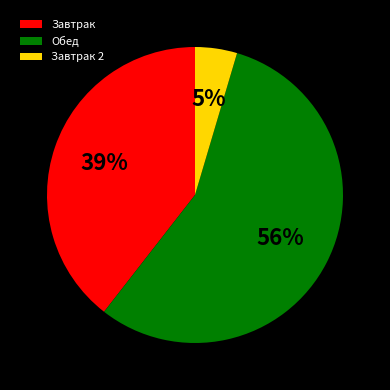

Combined, do Обед and Завтрак account for over 50%?

Yes